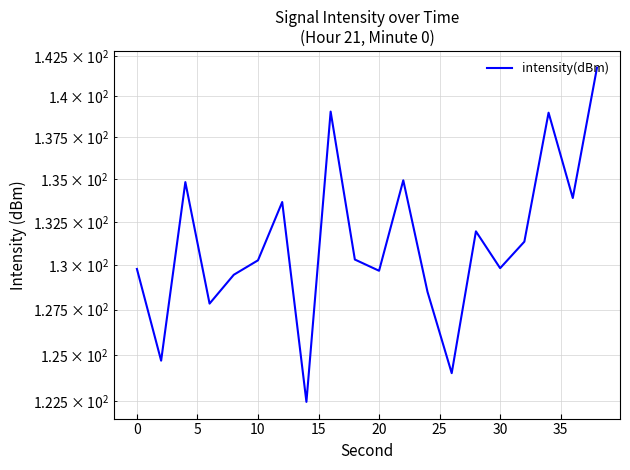

Count the number of values greater than 130.

11